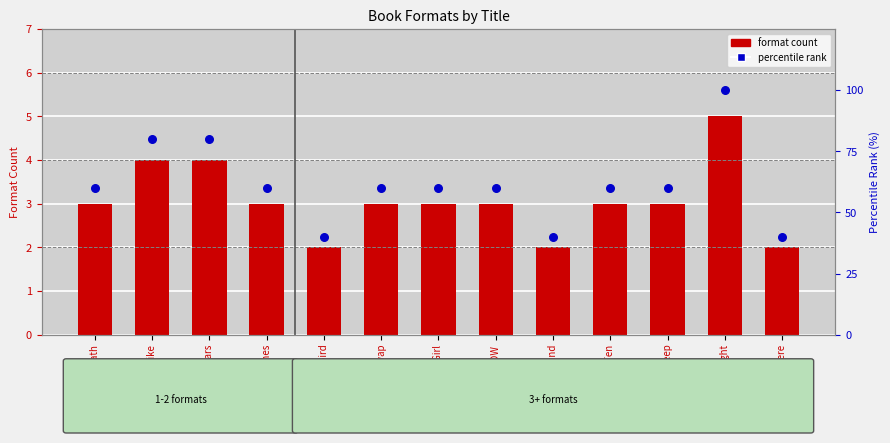

At how many categories does at least one series exceed 10?

13